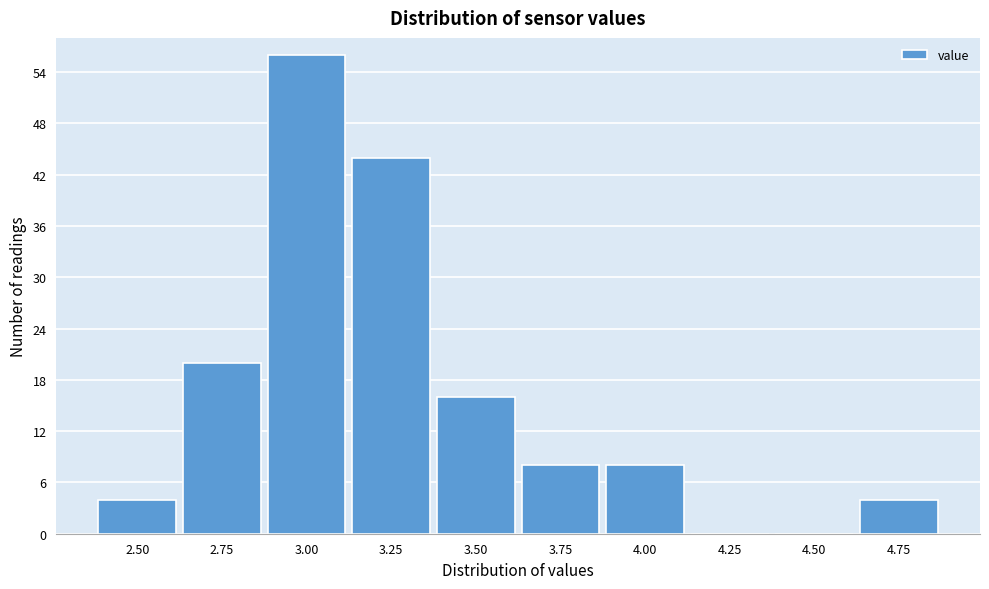

Reading left to right, list all the values displayed in this chart.

2.50=4	2.75=20	3.00=56	3.25=44	3.50=16	3.75=8	4.00=8	4.25=0	4.50=0	4.75=4